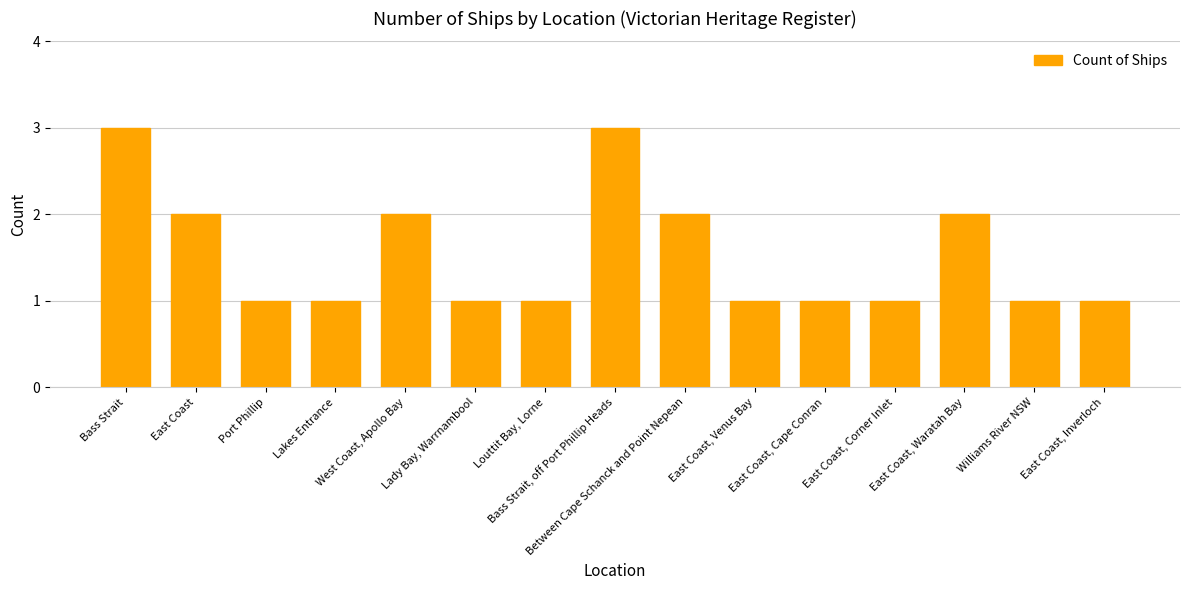

What is the sum of all values?

23